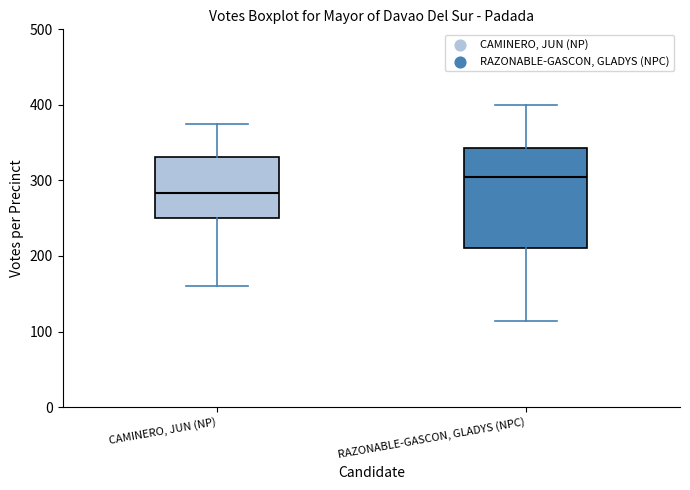

Reading left to right, read every box against the y-axis: the position of its median line, the range the box covers, and the ends of its whiskers. The values are not printed on the chart, so give them approximately, as read against the axis.

CAMINERO, JUN (NP): median 280, box 250 to 330, whiskers 160 to 380
RAZONABLE-GASCON, GLADYS (NPC): median 300, box 210 to 340, whiskers 110 to 400